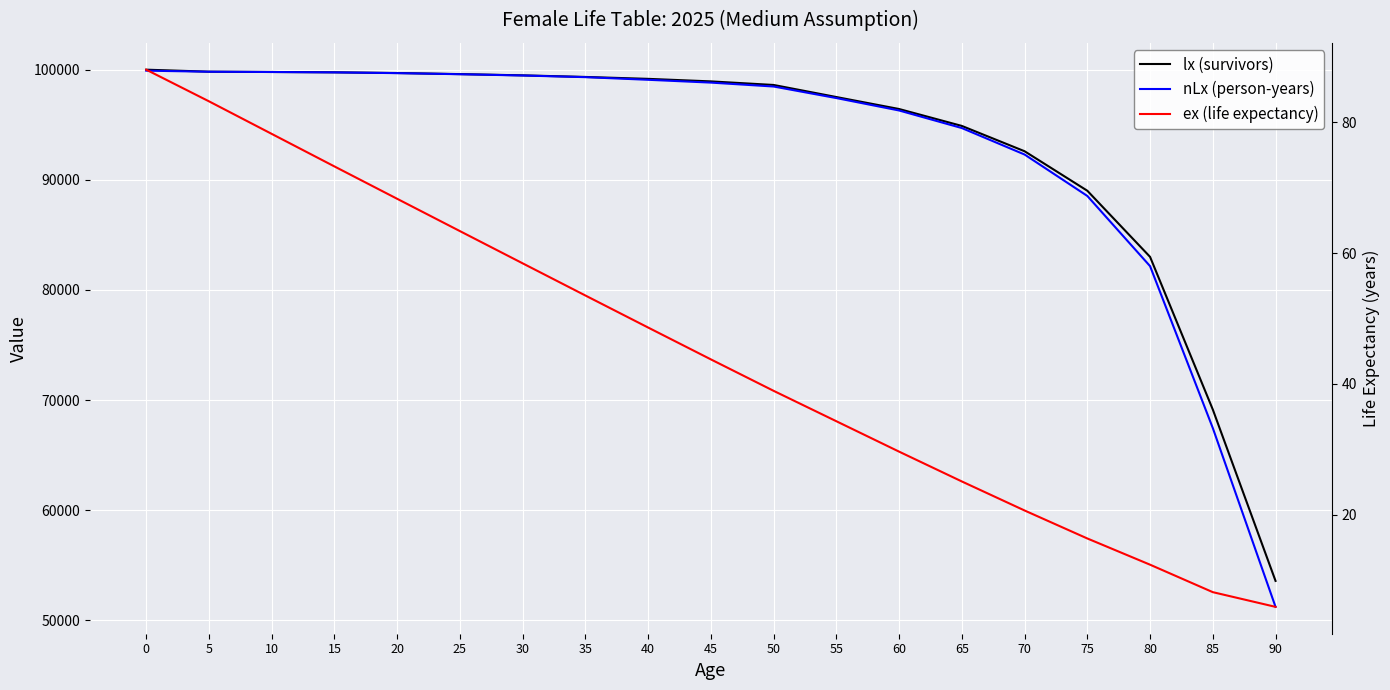

Rank the categories by lx (survivors) value from highest to lowest.

0, 5, 10, 15, 20, 25, 30, 35, 40, 45, 50, 55, 60, 65, 70, 75, 80, 85, 90